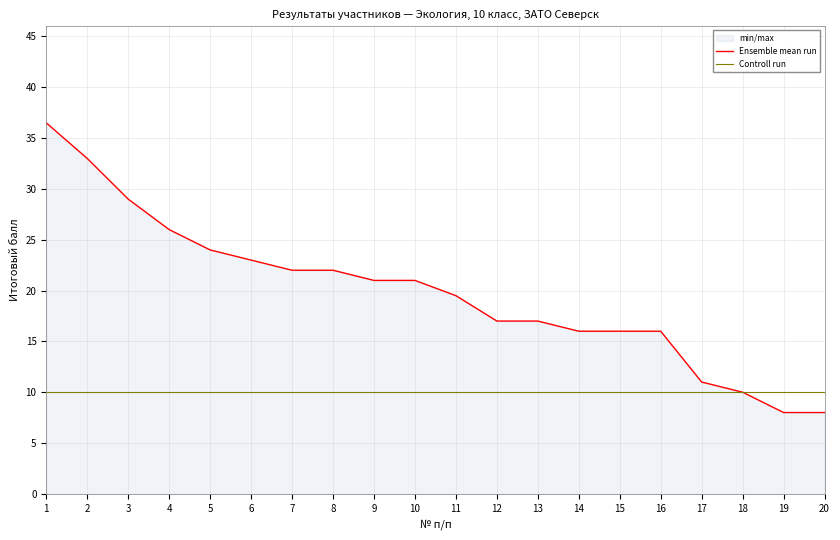

True or false: Ensemble mean run and Controll run intersect in this chart.

False